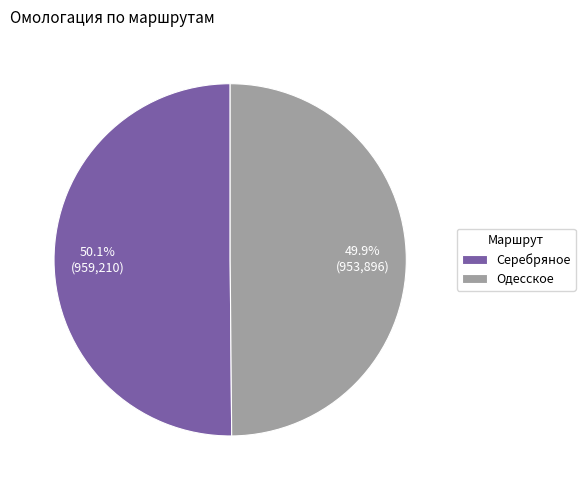

Is there any slice that represents more than half of the pie?

Yes